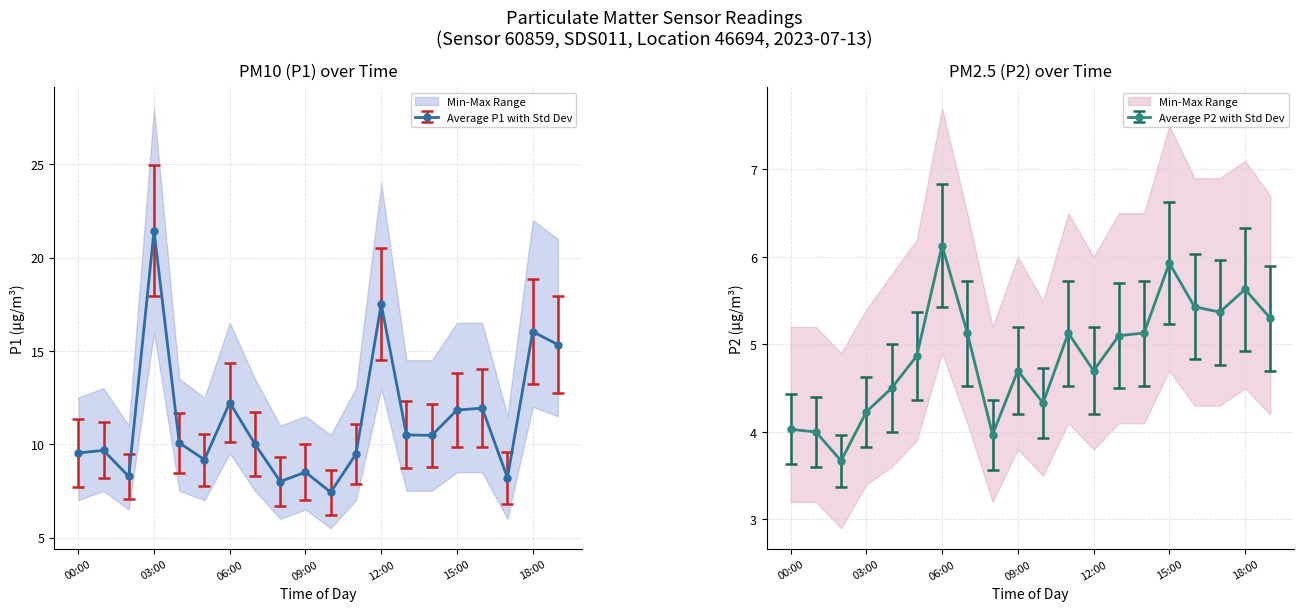

What is the label of the 10th point from the right?

10:00